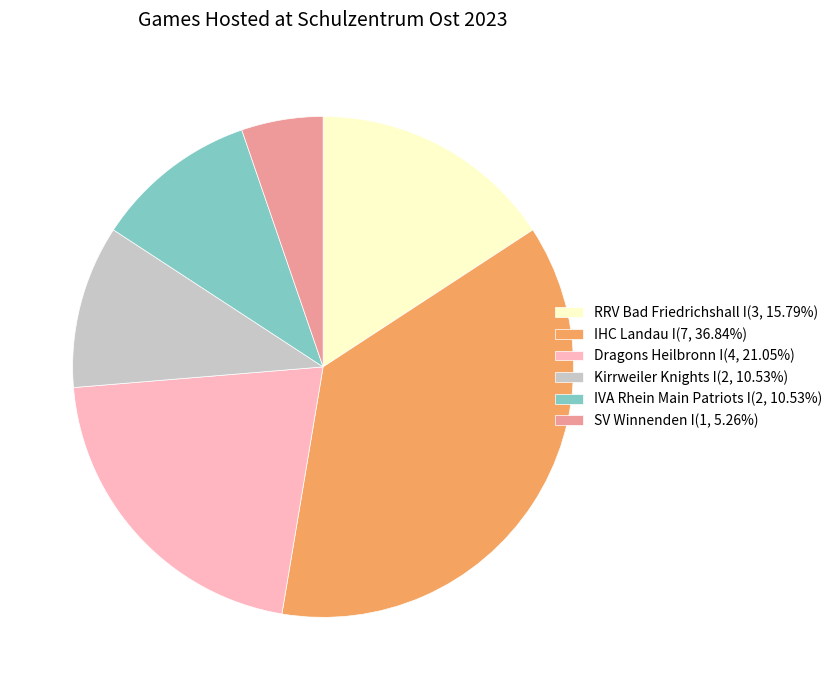

Is it true that Dragons Heilbronn I is 21% of the pie?

True